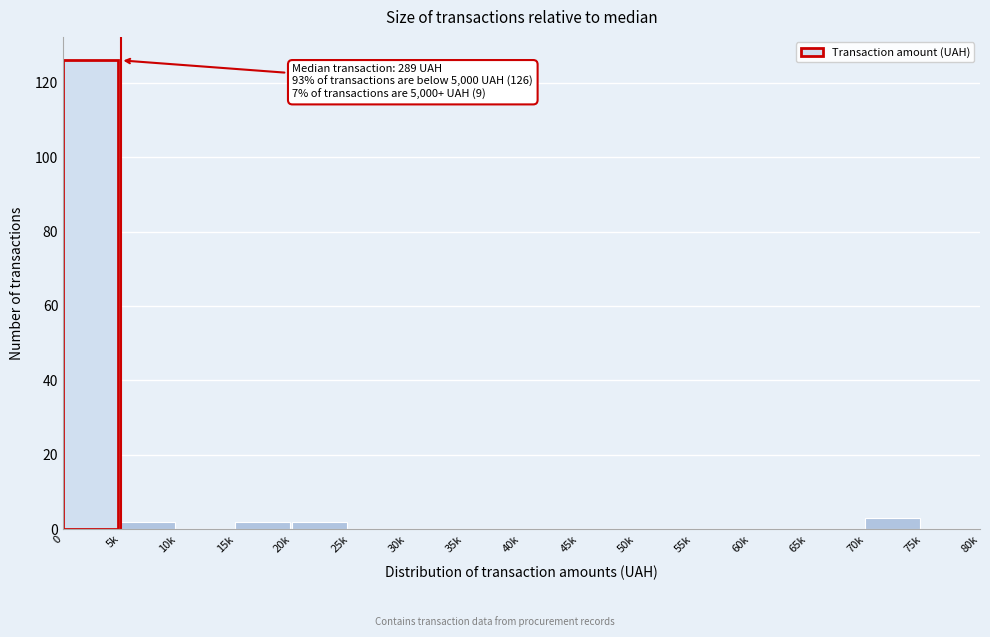

Reading left to right, extract all data points from this chart.

0=126	5k=2	10k=0	15k=2	20k=2	25k=0	30k=0	35k=0	40k=0	45k=0	50k=0	55k=0	60k=0	65k=0	70k=3	75k=0